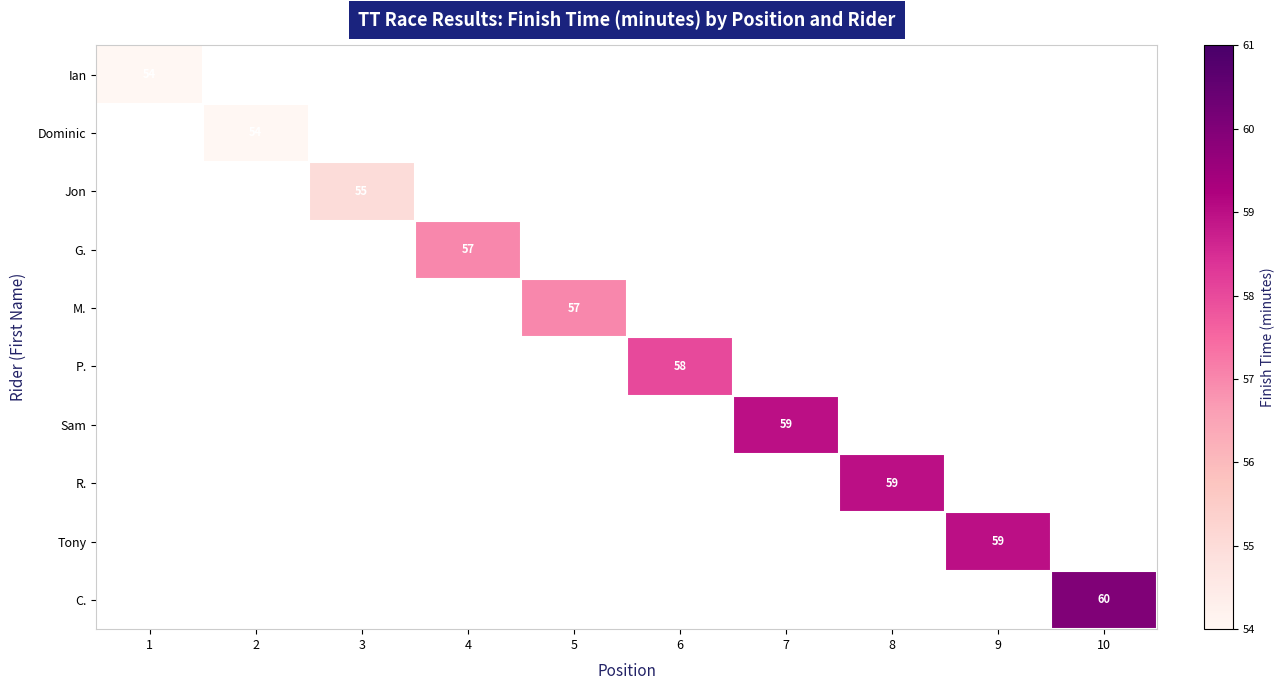

Is it true that M. equals 81.3 at 5?

False